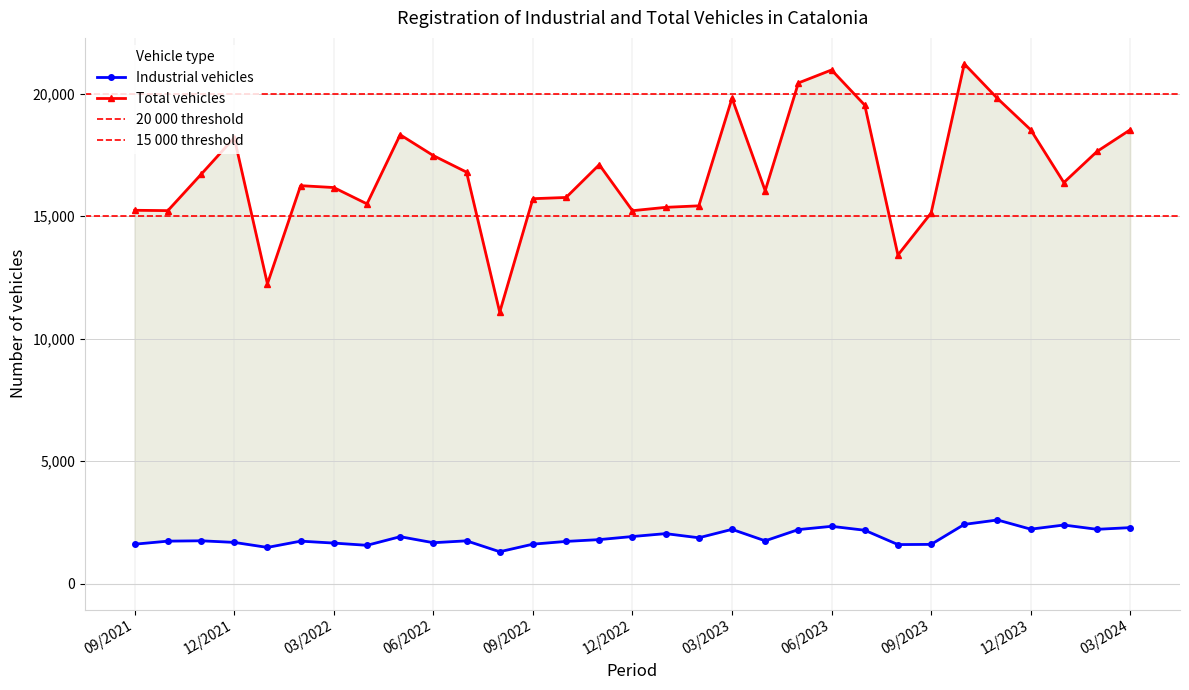

List the labels in order of Total vehicles value, smallest first.

08/2022, 01/2022, 08/2023, 09/2023, 12/2022, 10/2021, 09/2021, 01/2023, 02/2023, 04/2022, 09/2022, 10/2022, 04/2023, 03/2022, 02/2022, 01/2024, 11/2021, 07/2022, 11/2022, 06/2022, 02/2024, 12/2021, 05/2022, 03/2024, 12/2023, 07/2023, 11/2023, 03/2023, 05/2023, 06/2023, 10/2023